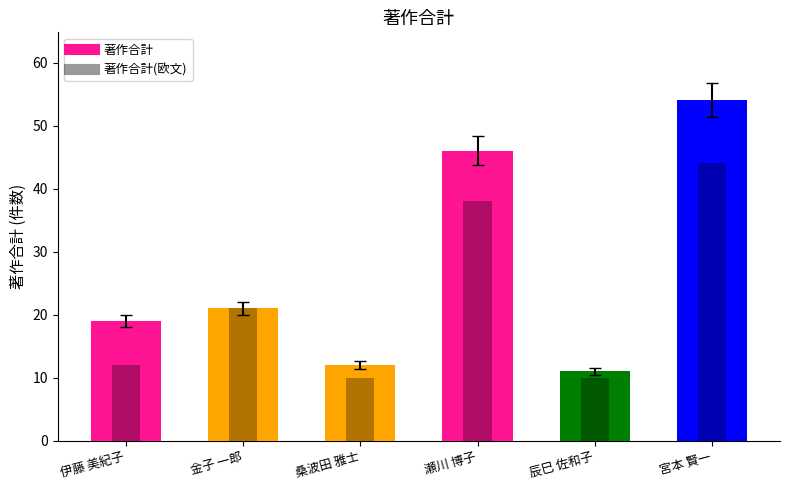

Read the 著作合計 value at 桑波田 雅士, to the nearest 5.

10